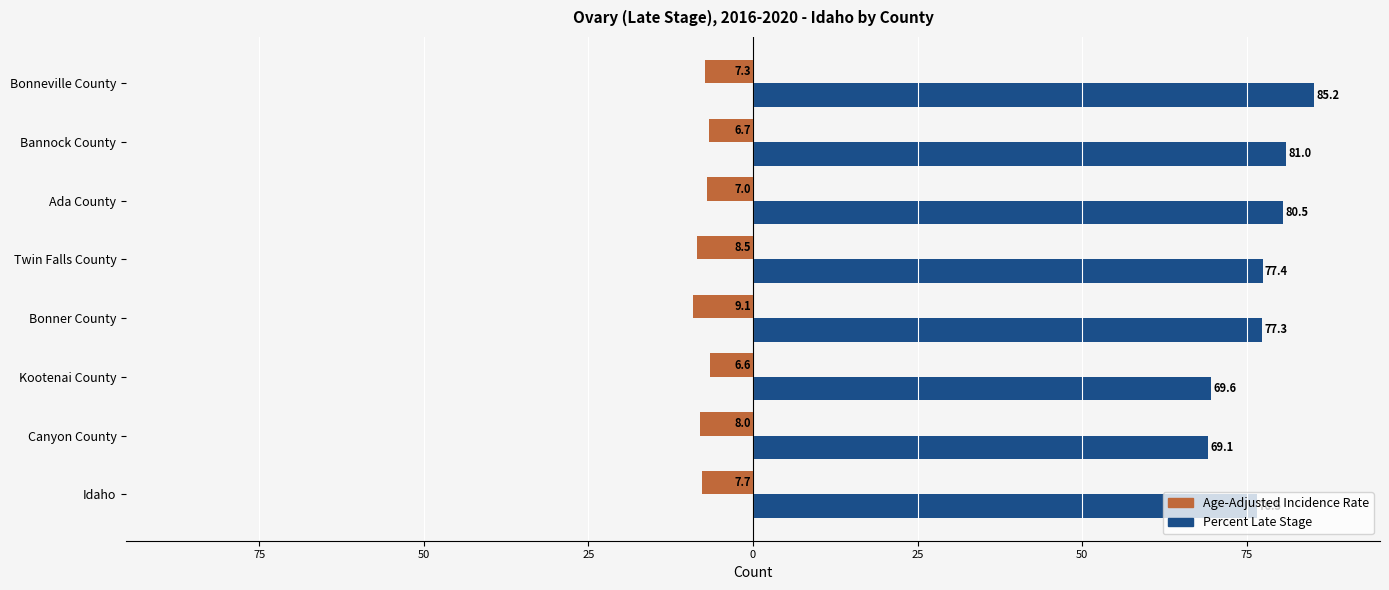

Reading right to left, what are all the values shown in this chart?

Age-Adjusted Incidence Rate: -7.3	-6.7	-7.0	-8.5	-9.1	-6.6	-8.0	-7.7
Percent Late Stage: 85.2	81.0	80.5	77.4	77.3	69.6	69.1	76.5